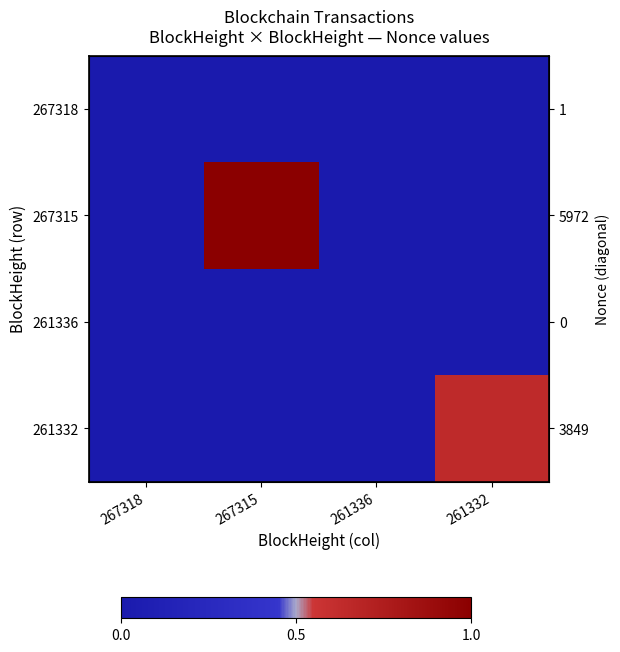

At which category is the sum across all series the highest?

267315